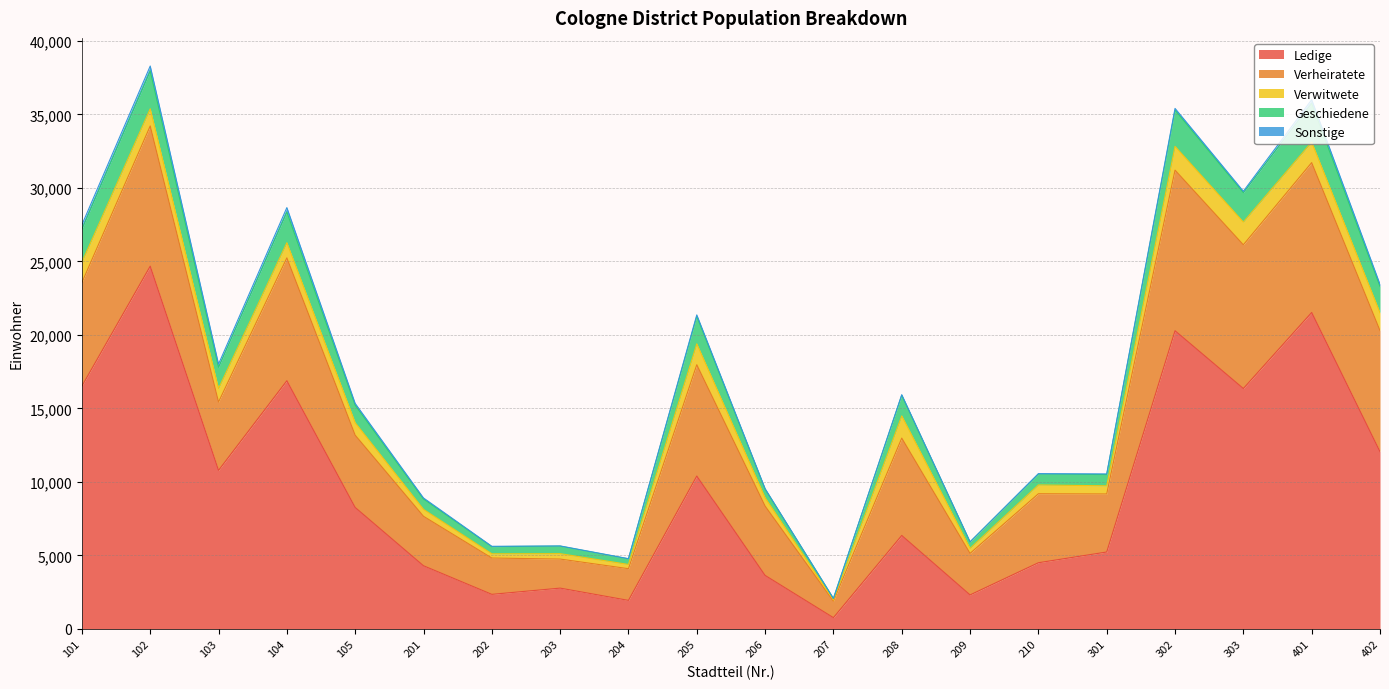

What is the value of the Verheiratete point at the 10th from the left?

7574